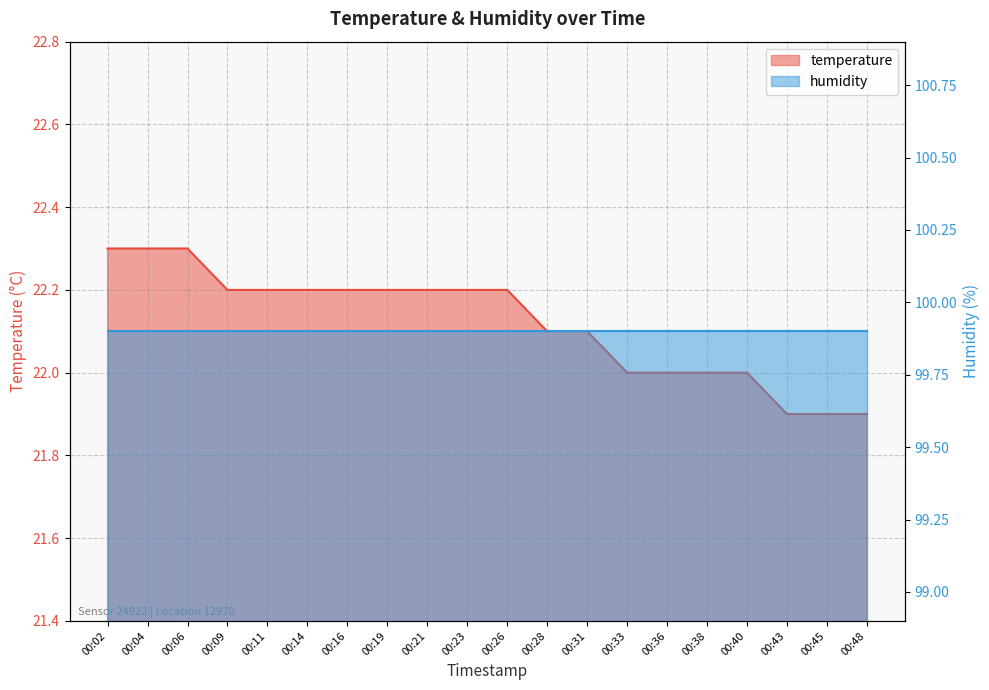

The chart shows a value of 22.3 at 00:04. True or false?

True